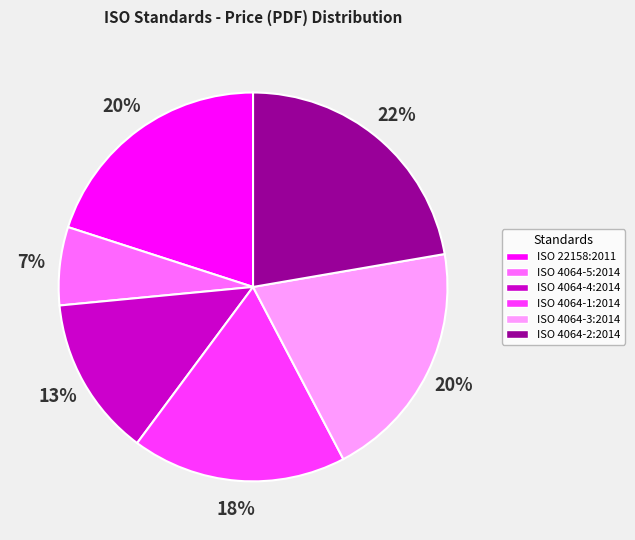

What is the smallest slice in the pie chart?

ISO 4064-5:2014